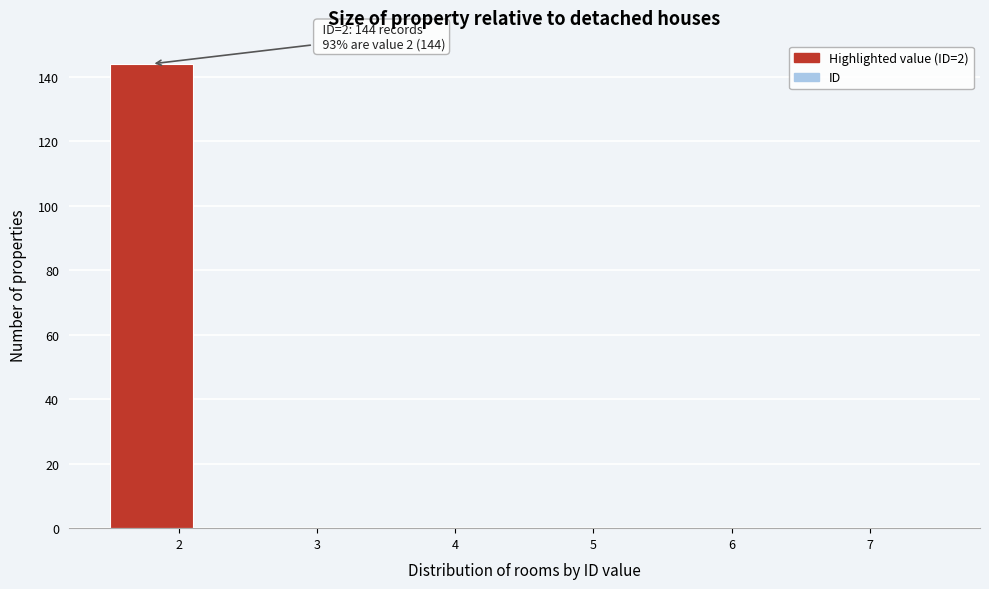

Over which range of the x-axis is the bar tallest?

1.5 to 2.1